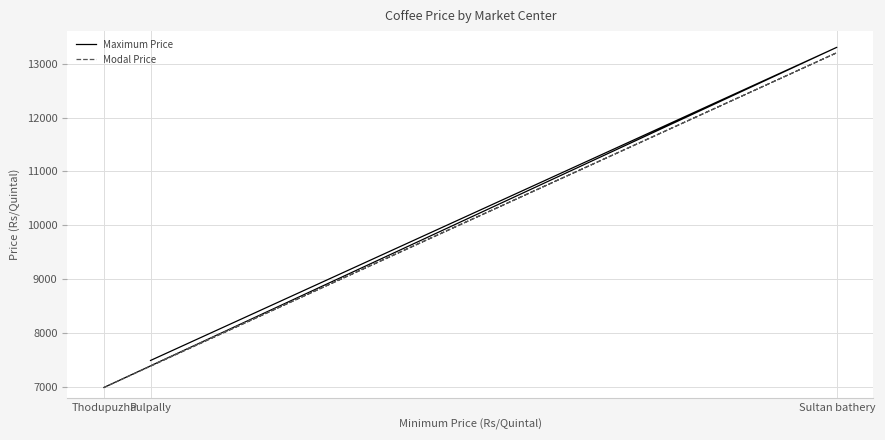

What is the difference between the highest and lowest values at Pulpally?

100